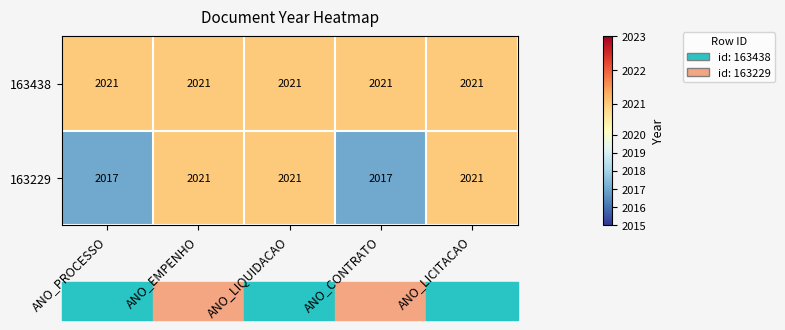

The 163229 series shows 2021 at ANO_LICITACAO. True or false?

True